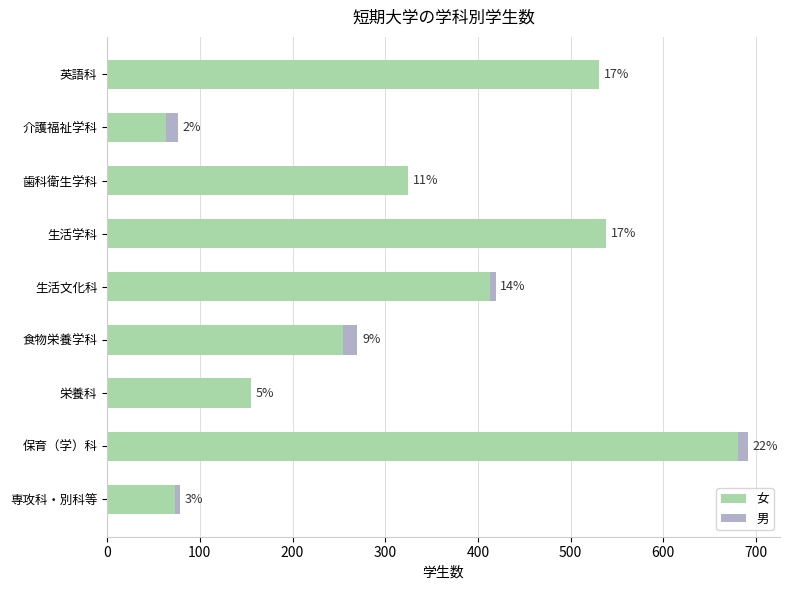

What are all the series names shown in the legend?

女, 男